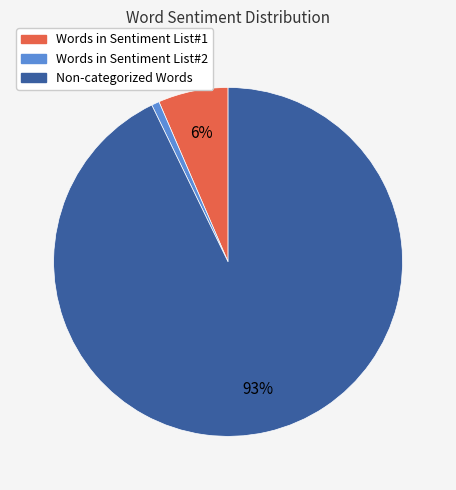

To the nearest percent, what is the difference between the largest and smallest slice percentages?

92%